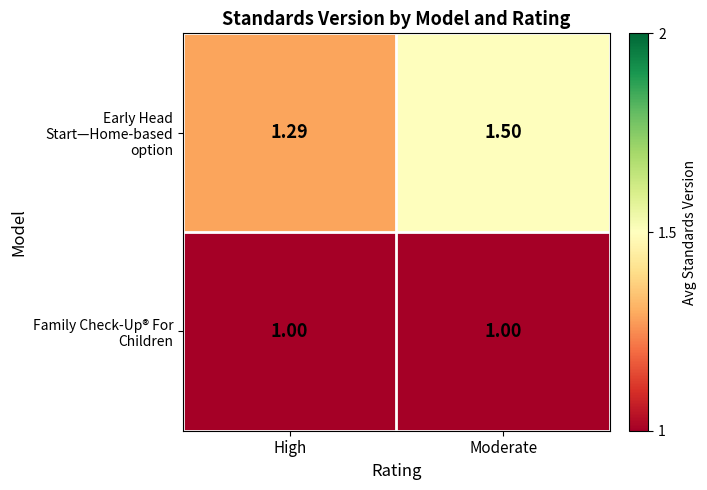

Which series has the largest range (max minus min)?

Early Head Start—Home-based option